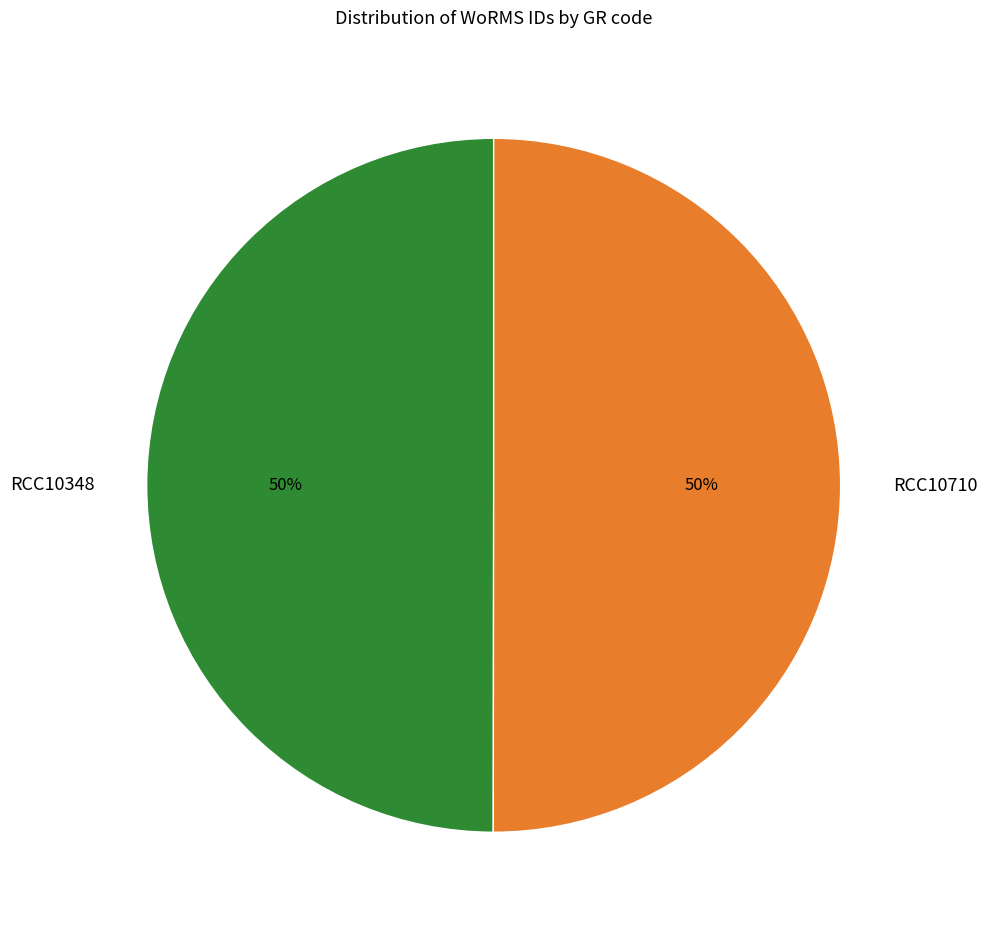

Combined, do RCC10710 and RCC10348 account for over 50%?

Yes